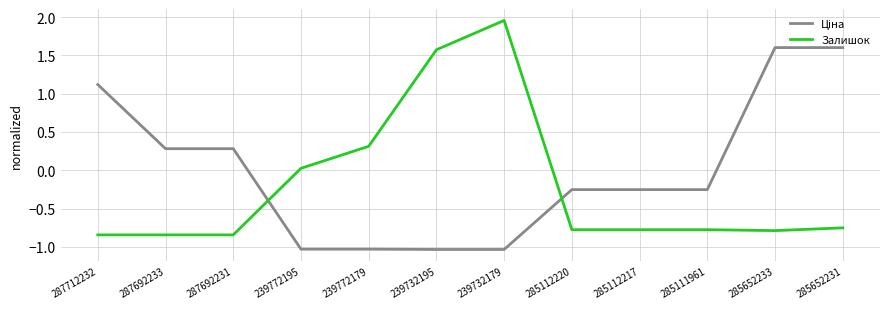

At which category is the sum across all series the highest?

239732179